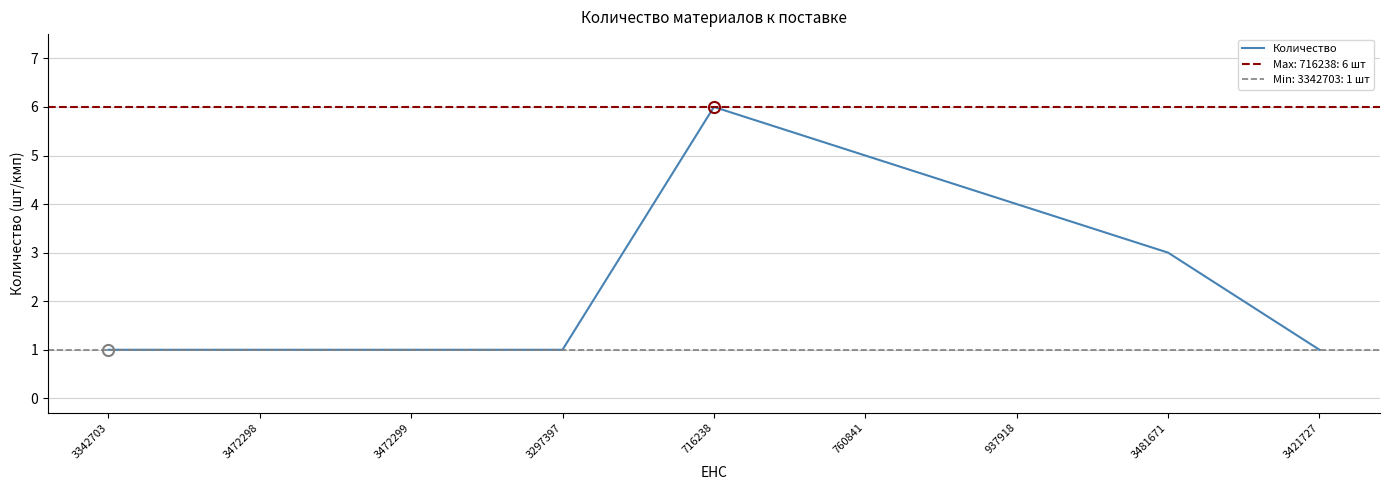

True or false: the data shows 5 at 3481671.

False